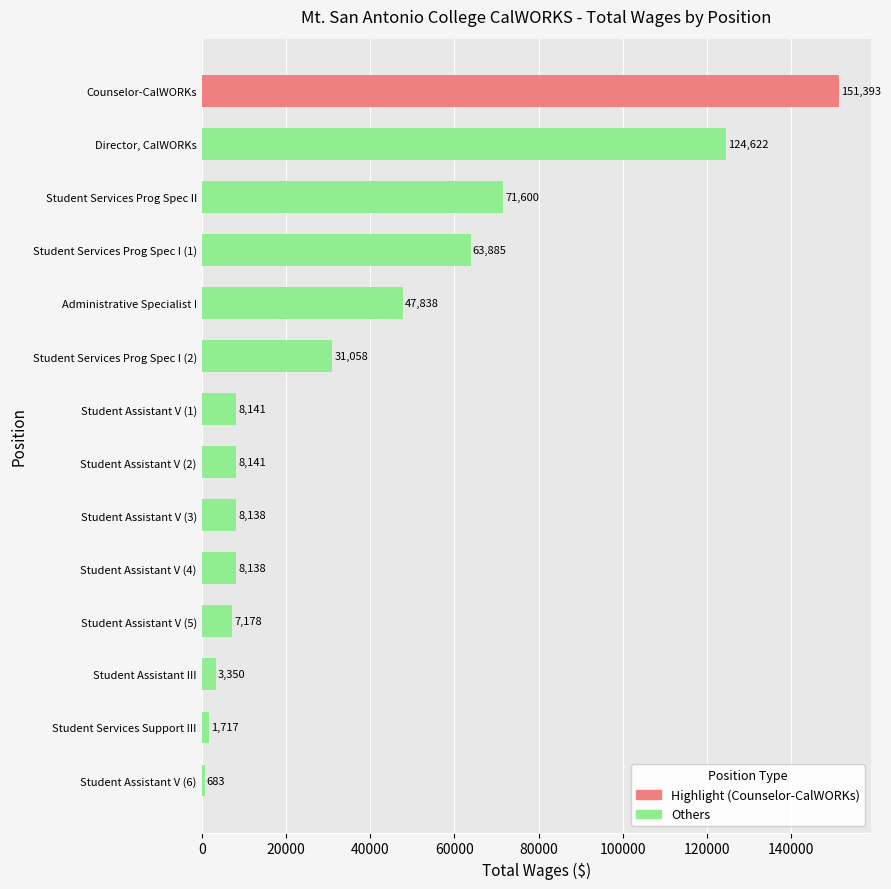

What is the change in value from Student Services Prog Spec I (1) to Student Services Prog Spec II?

+7715